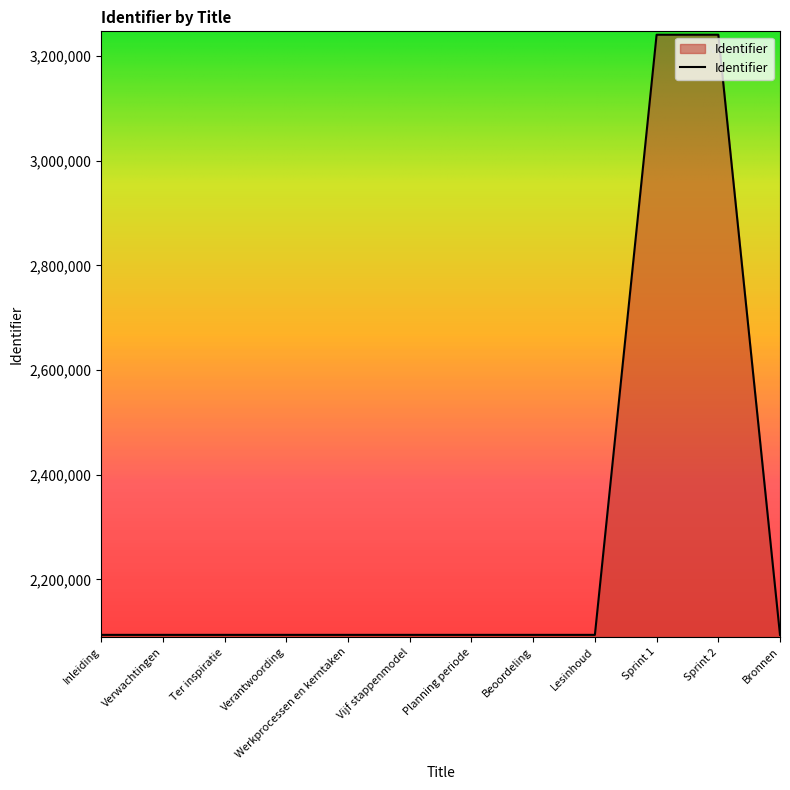

The value at Ter inspiratie is 2093856. True or false?

True